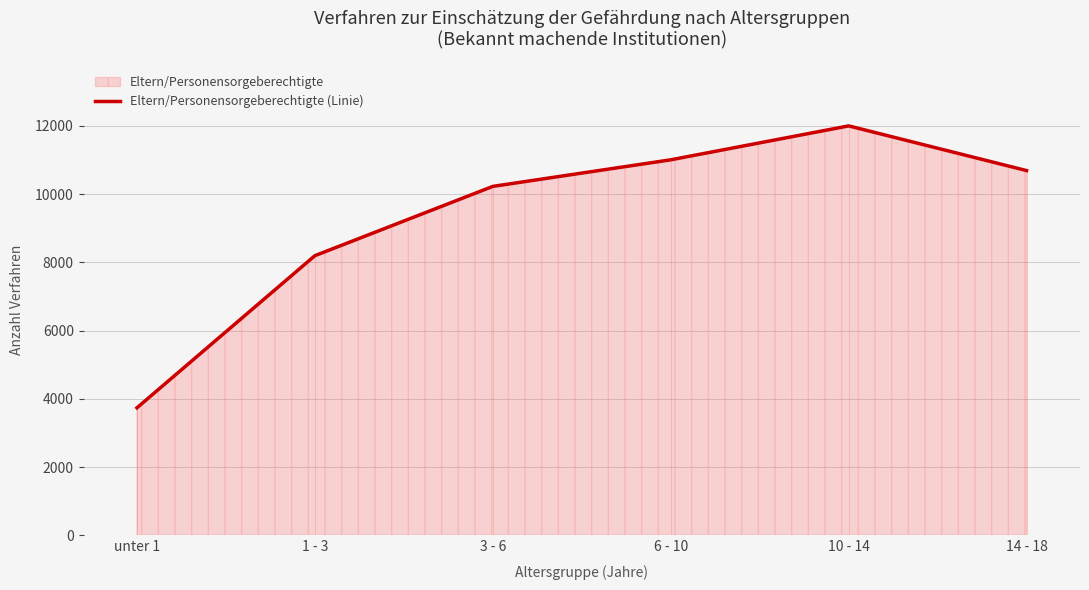

List the labels in order of value, smallest first.

unter 1, 1 - 3, 3 - 6, 14 - 18, 6 - 10, 10 - 14